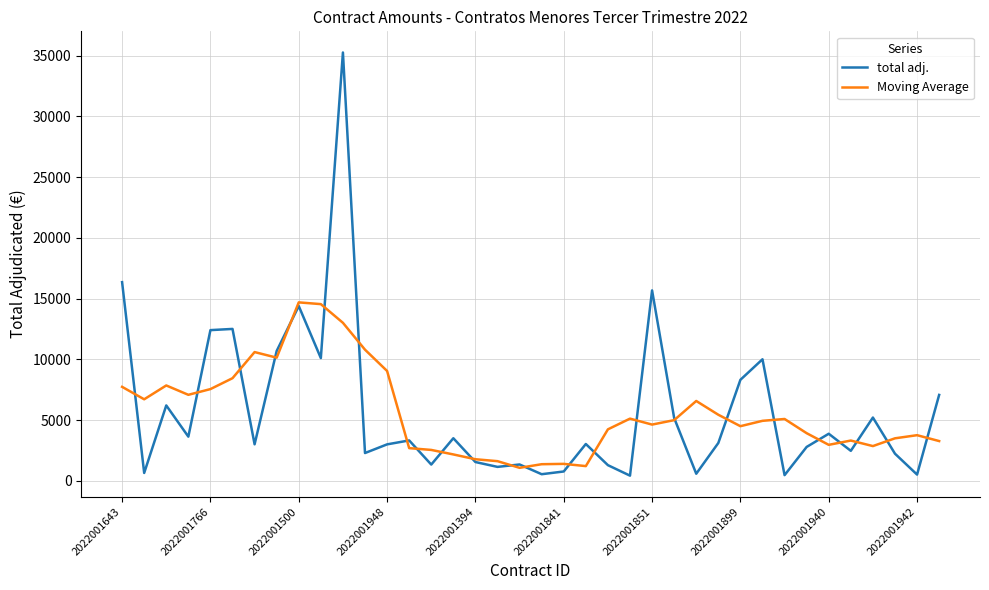

Which series has the largest range (max minus min)?

total adj.